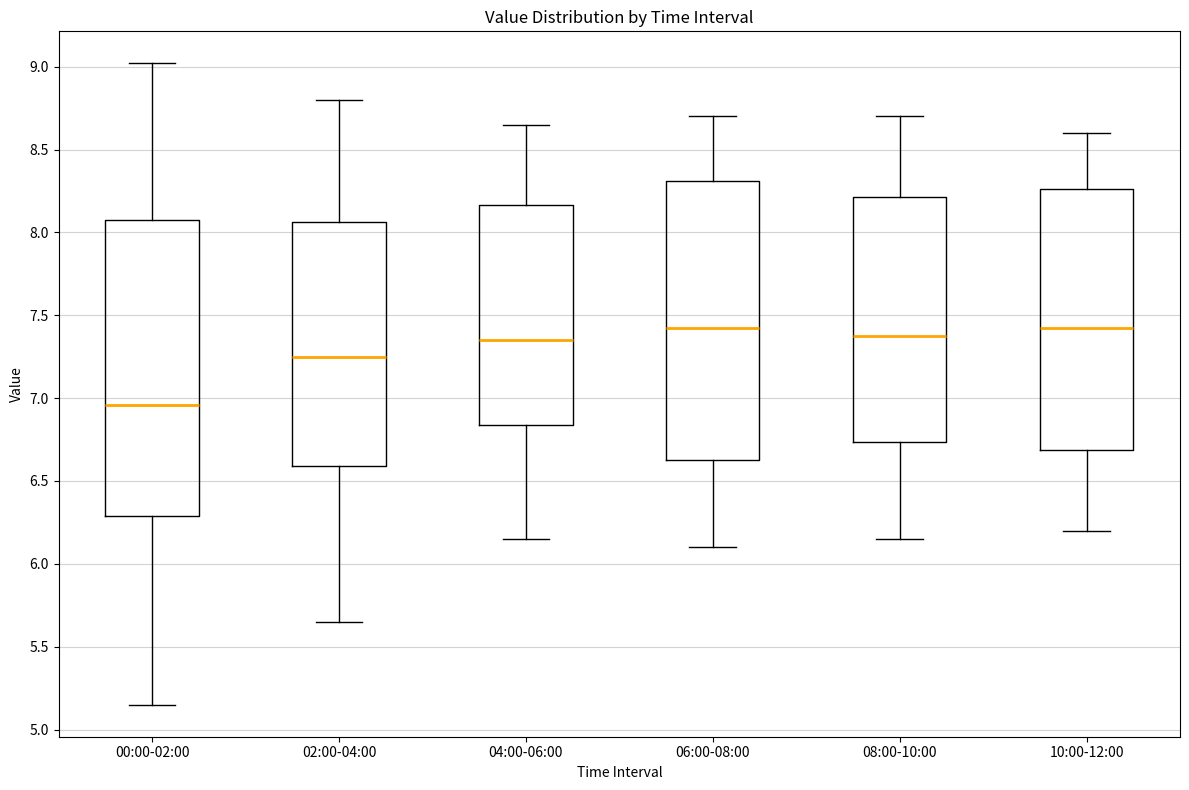

Where is the upper edge of the box for 04:00-06:00 on the y-axis? The values are not printed on the chart, so give them approximately, as read against the axis.

8.15